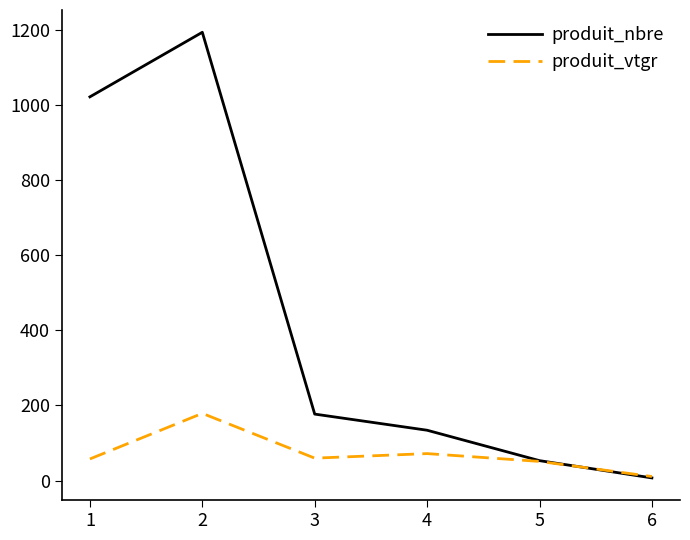

Rank the series by their average value, from highest to lowest.

produit_nbre, produit_vtgr